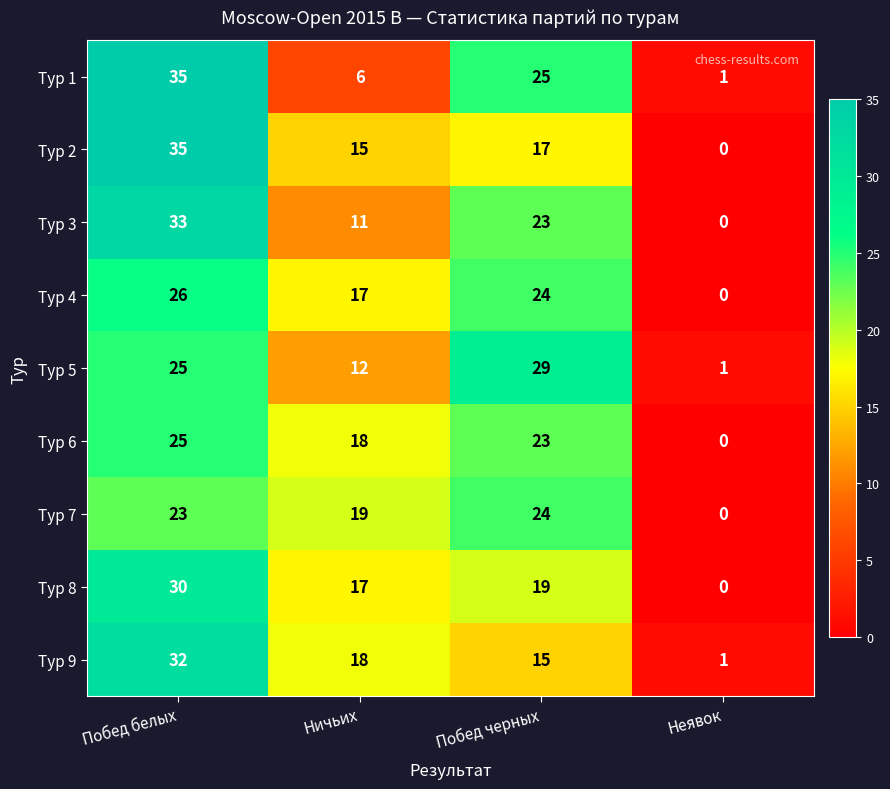

What is the sum of the Тур 1 values at Неявок and Побед белых?

36